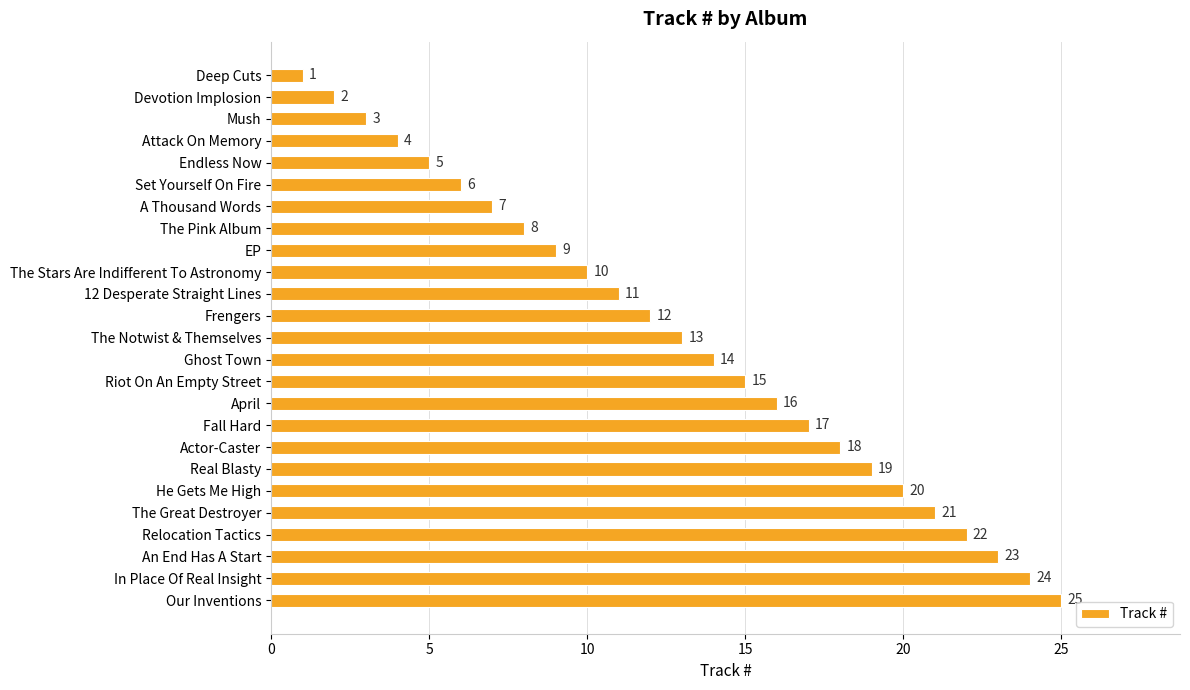

What is the difference between the maximum and minimum values?

24